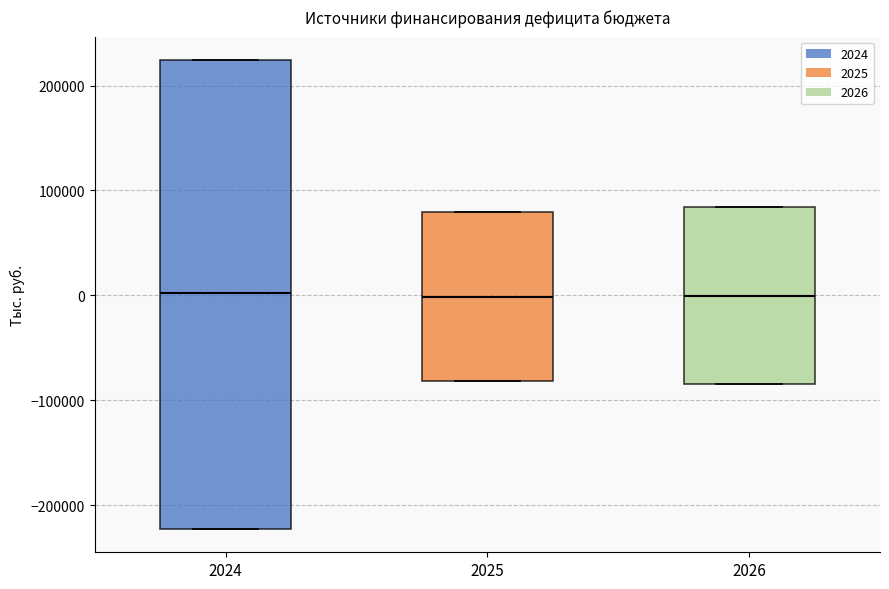

Reading left to right, read every box against the y-axis: the position of its median line, the range the box covers, and the ends of its whiskers. The values are not printed on the chart, so give them approximately, as read against the axis.

2024: median 0, box -220000 to 220000, whiskers -220000 to 220000
2025: median 0, box -80000 to 80000, whiskers -80000 to 80000
2026: median 0, box -80000 to 80000, whiskers -80000 to 80000